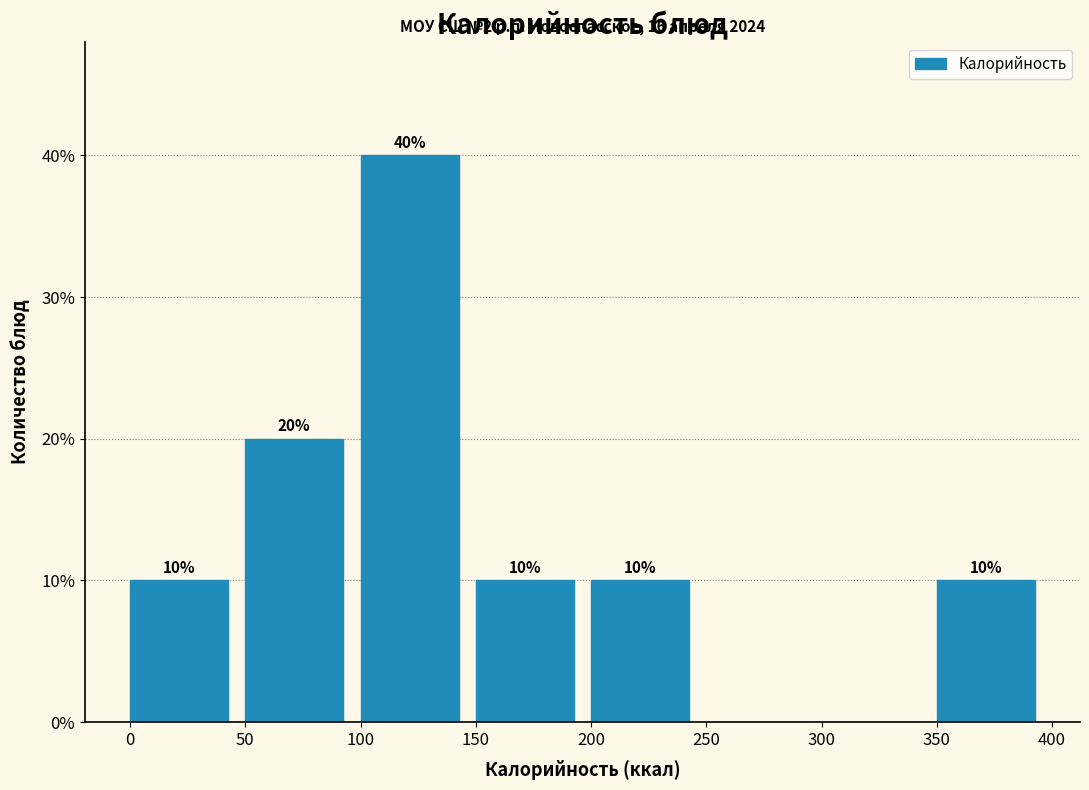

Which range on the x-axis has the tallest bar?

100 to 150